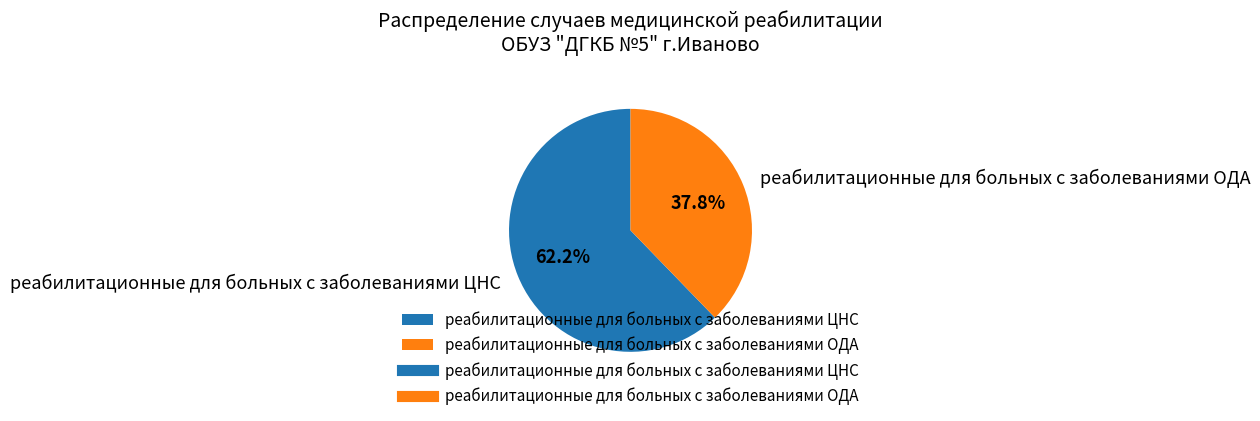

The реабилитационные для больных с заболеваниями ОДА slice represents 38% of the pie. True or false?

True